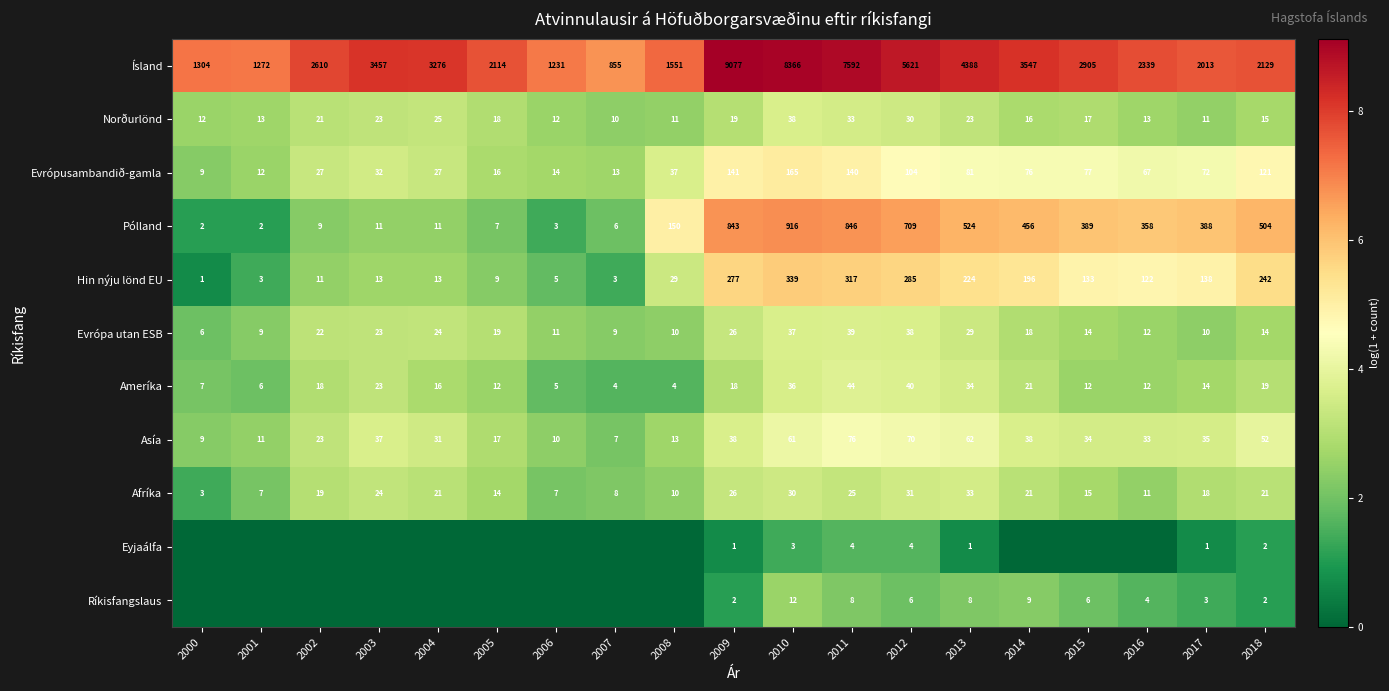

The value of Pólland at 2008 is 2.6. True or false?

False